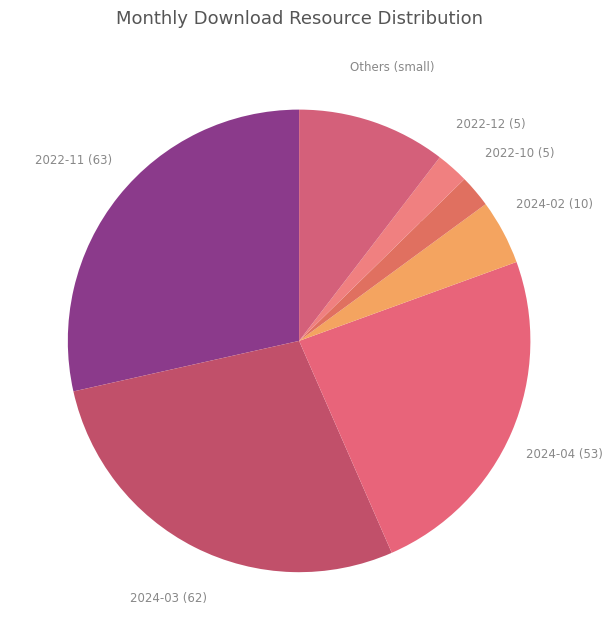

Does Others (small) represent more than half of the total?

No